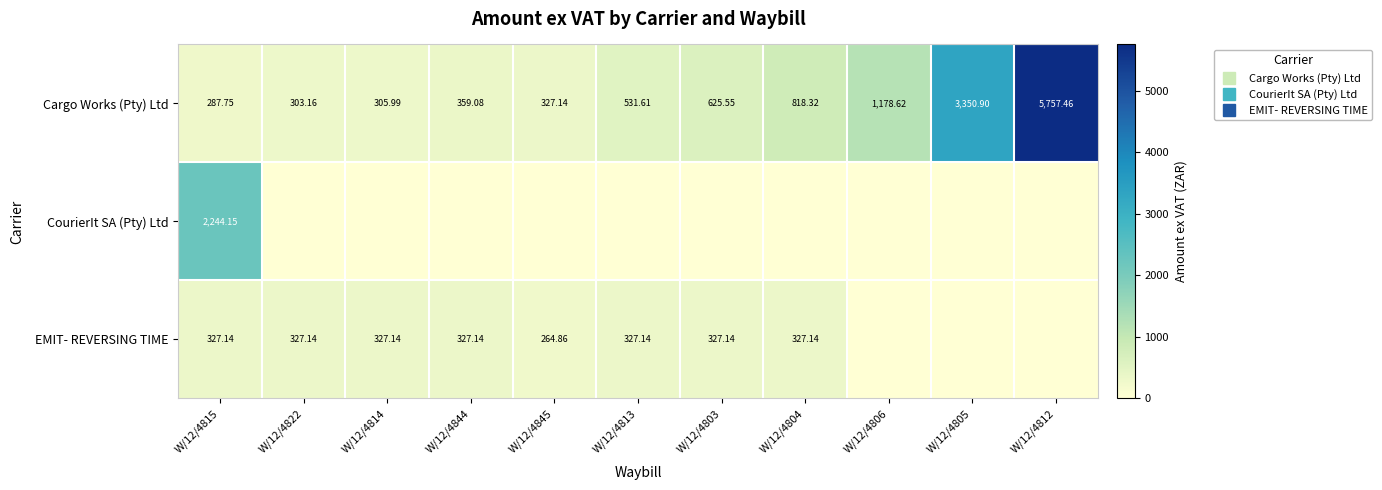

The CourierIt SA (Pty) Ltd series shows 963.5 at W/12/4803. True or false?

False